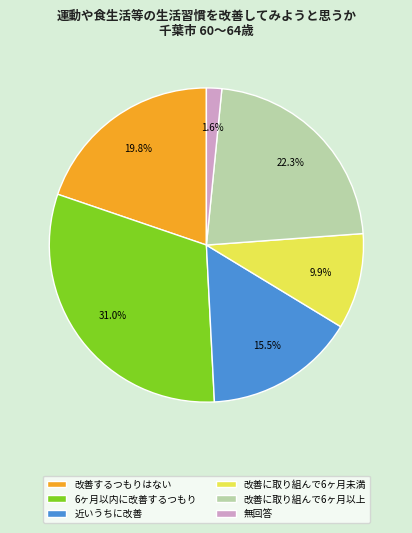

To the nearest percent, what is the combined percentage of 6ヶ月以内に改善するつもり and 改善に取り組んで6ヶ月未満?

41%